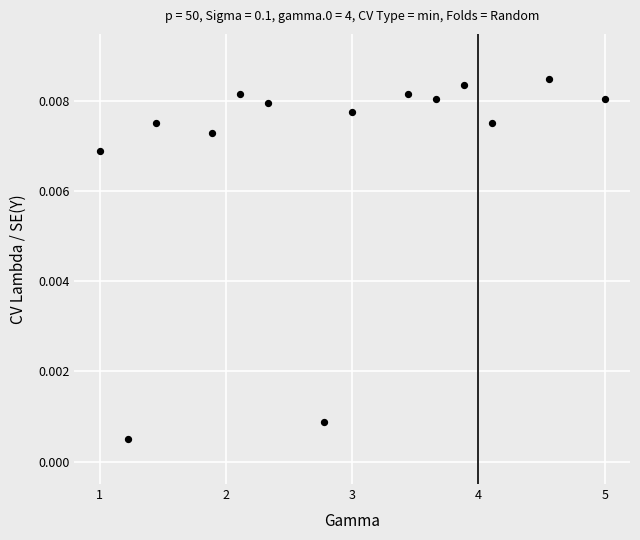

What is the range of X values (max minus min)?

4.0